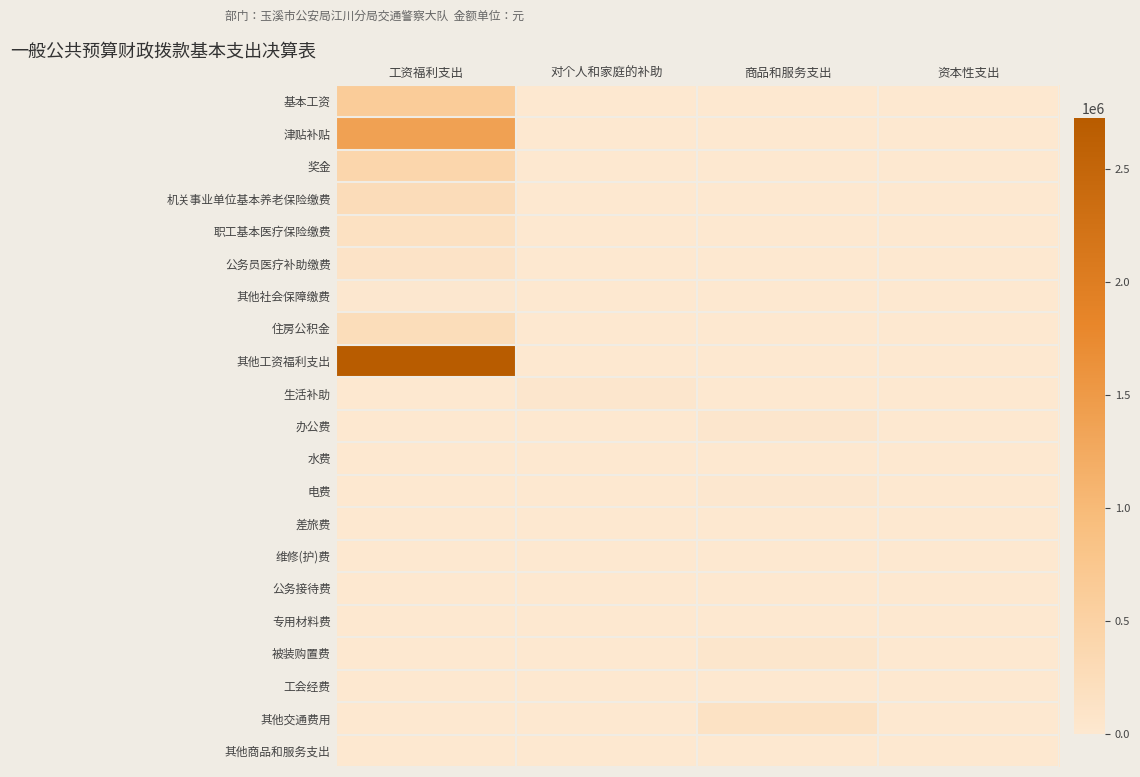

Which series has the largest total across all categories?

其他工资福利支出